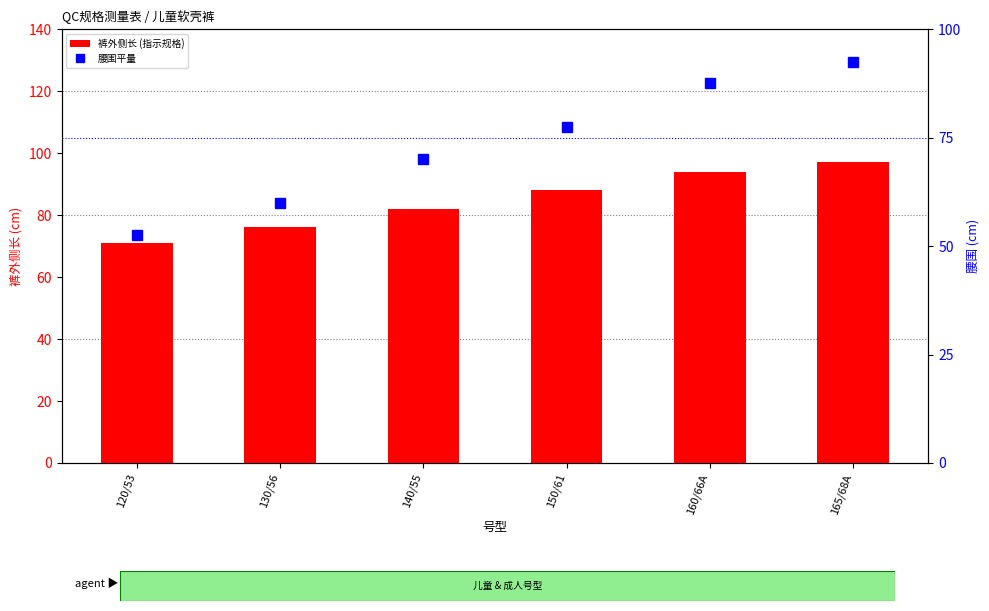

What is the average value of the 腰围(平量) series?

73.3